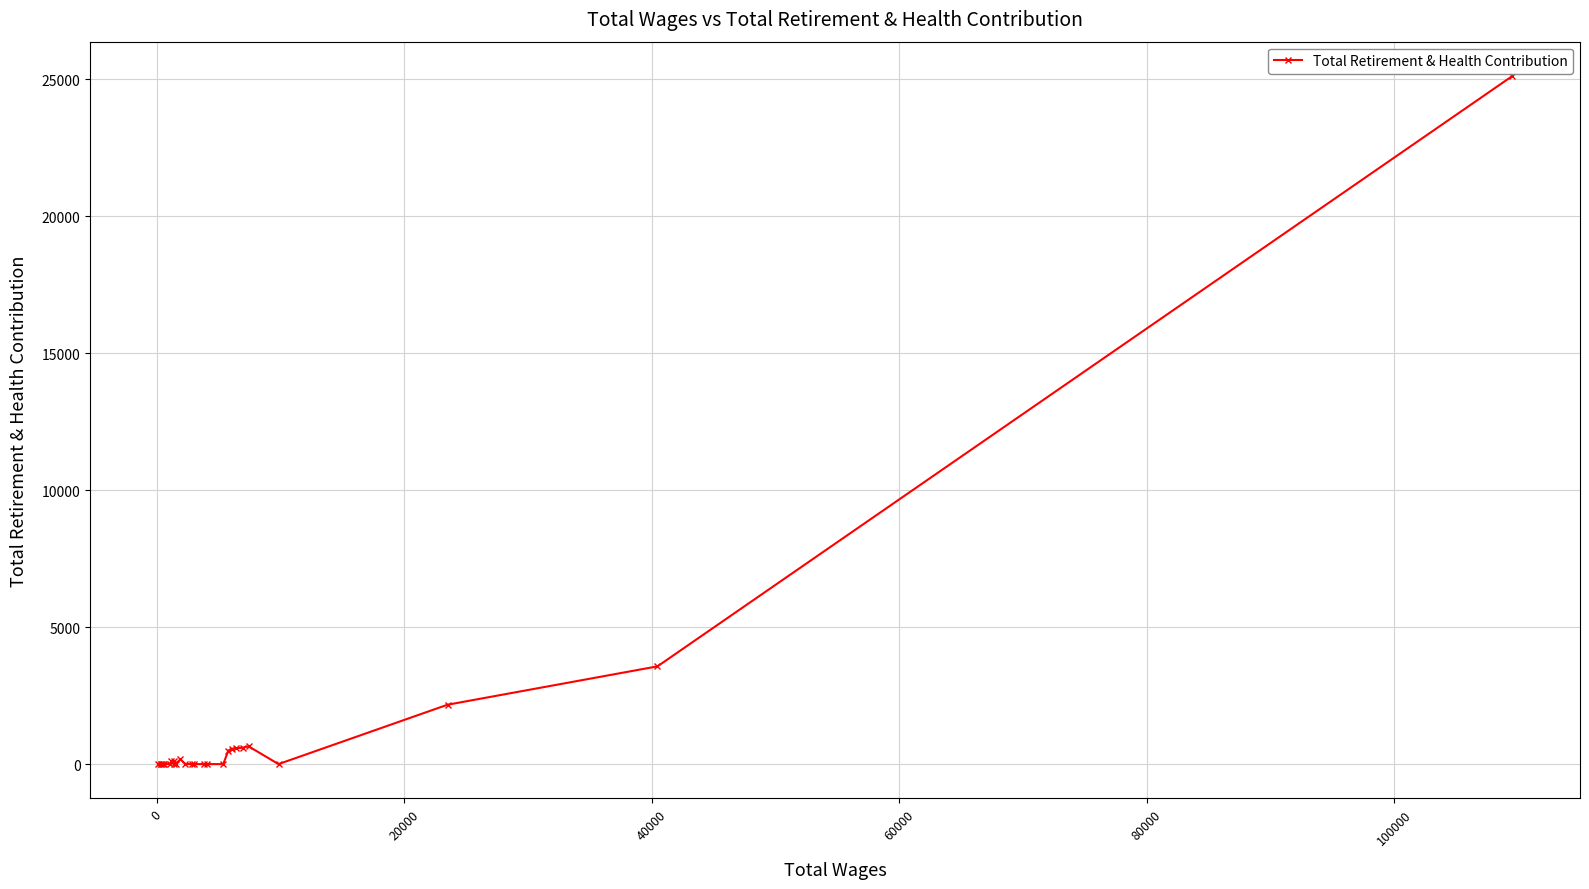

What is the greatest value displayed?

25123